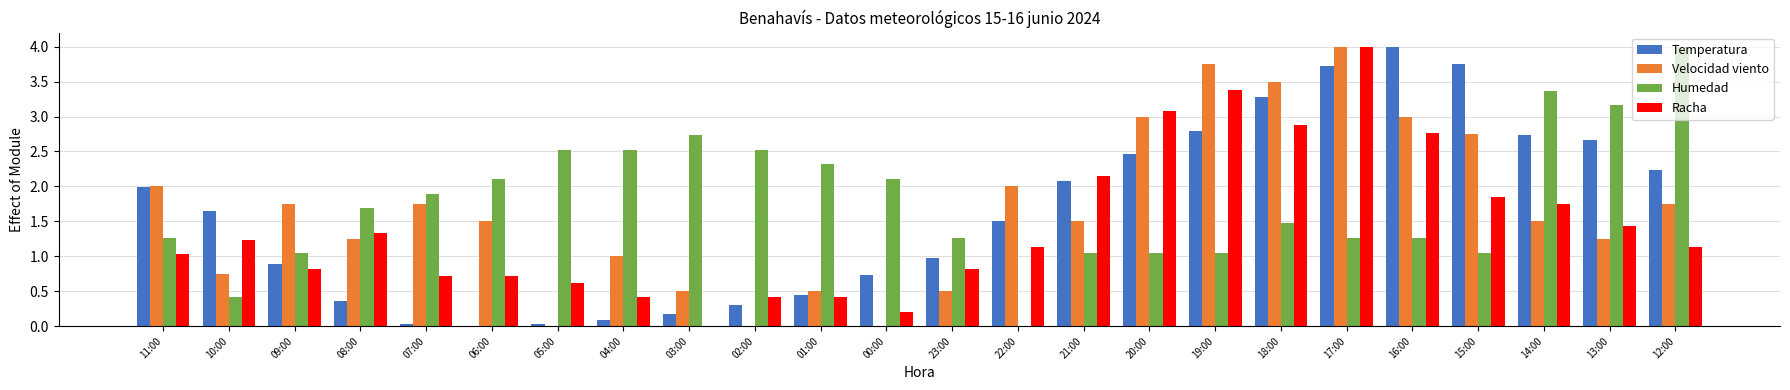

What is the maximum value shown in the chart?

4.0